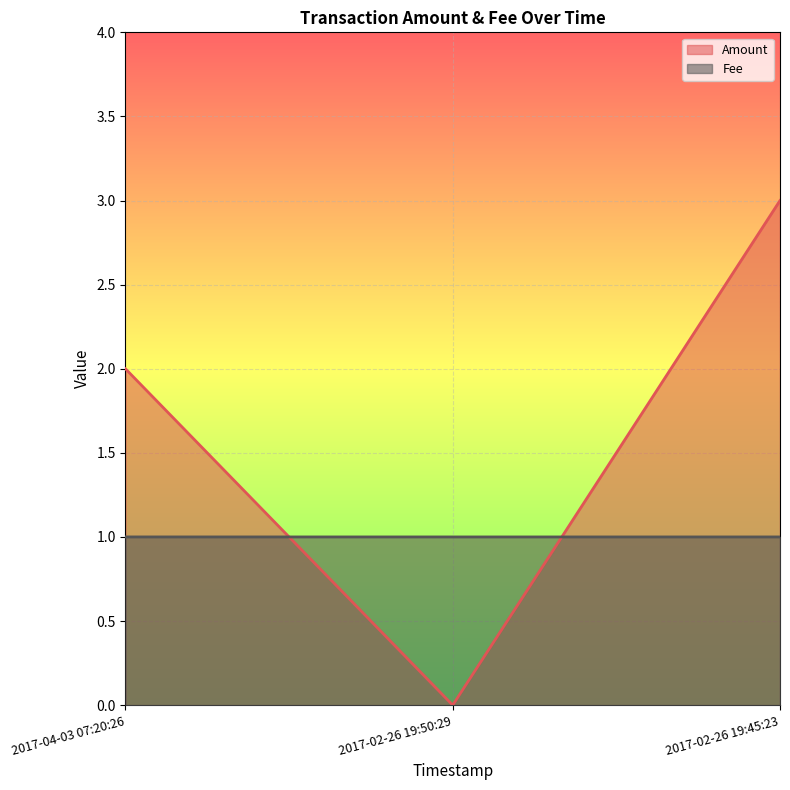

What is the label of the 1st point from the left?

2017-04-03 07:20:26